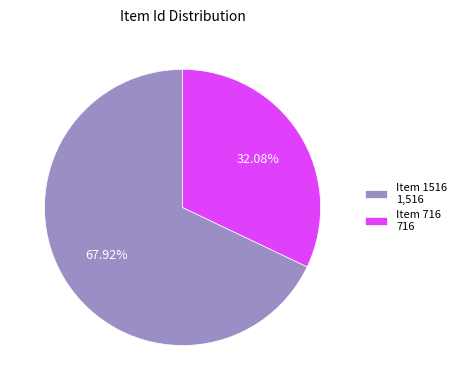

To the nearest percent, what portion does Item 1516 represent?

68%